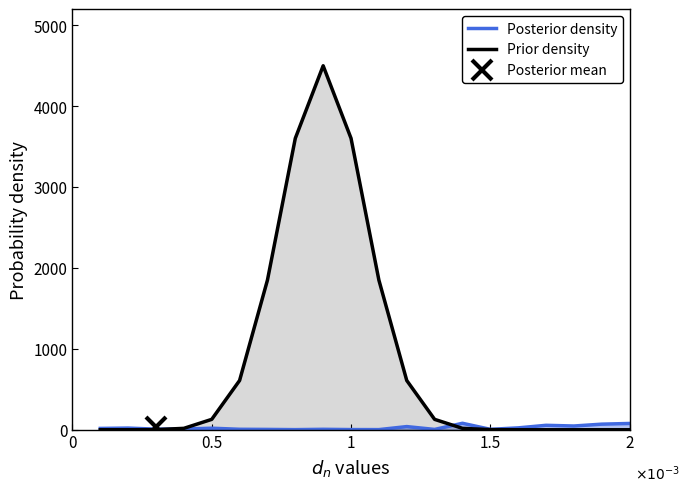

Does the chart have visible grid lines?

No